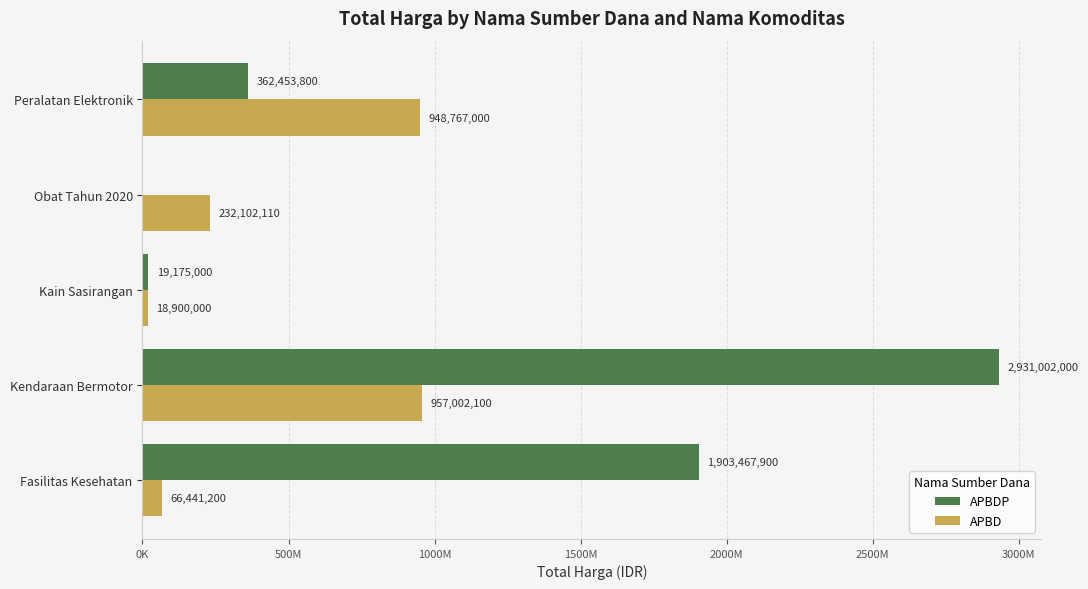

Rank the series by their average value, from highest to lowest.

APBDP, APBD